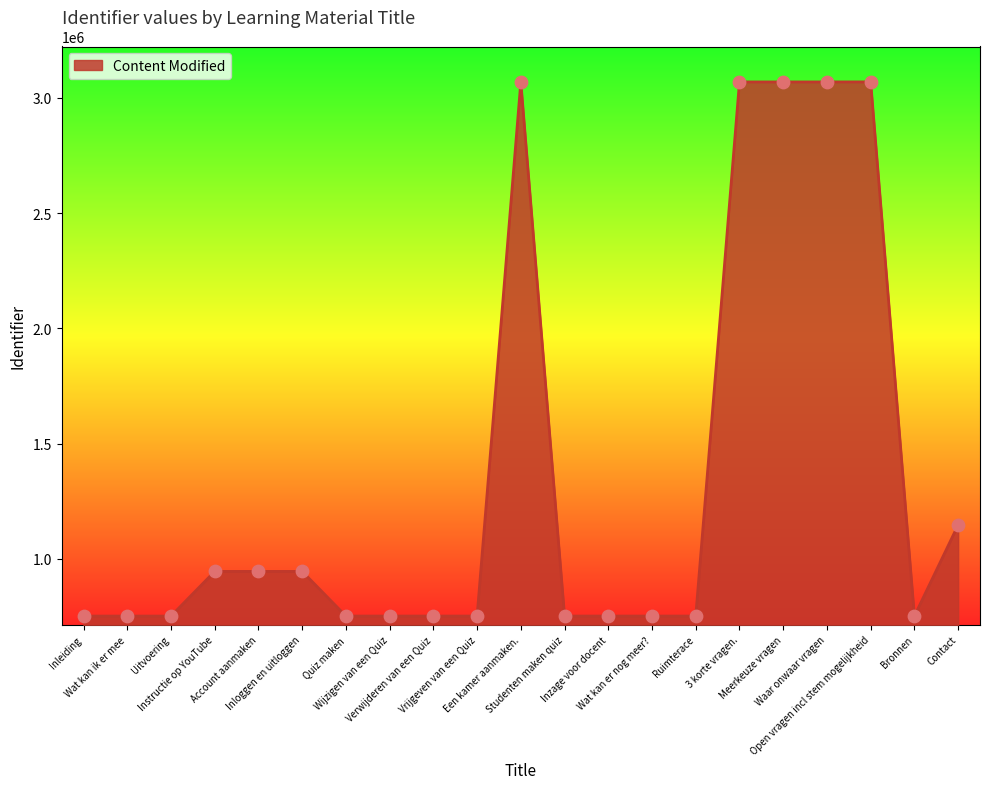

What is the change in value from Inleiding to 3 korte vragen.?

+2316215